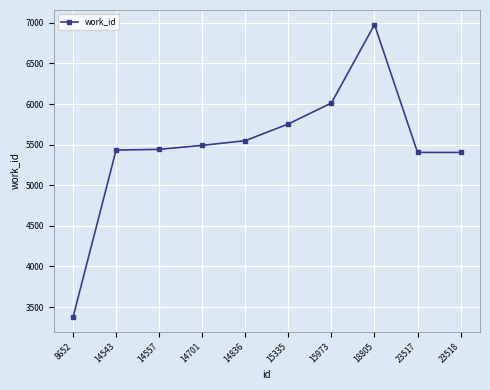

The chart shows a value of 5549 at 14836. True or false?

True